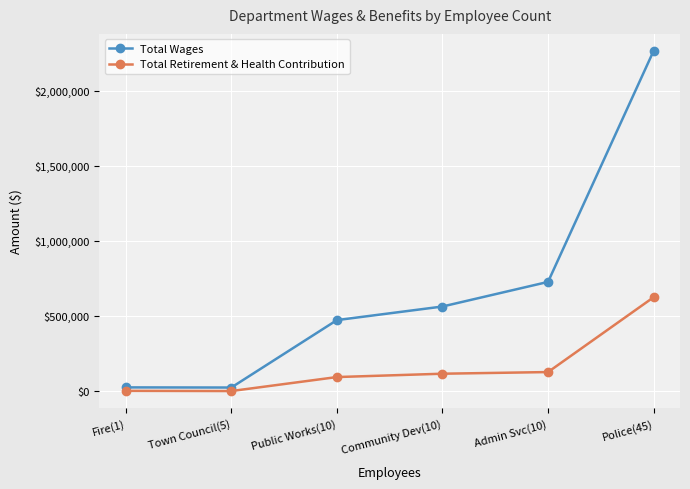

What are all the series names shown in the legend?

Total Wages, Total Retirement & Health Contribution